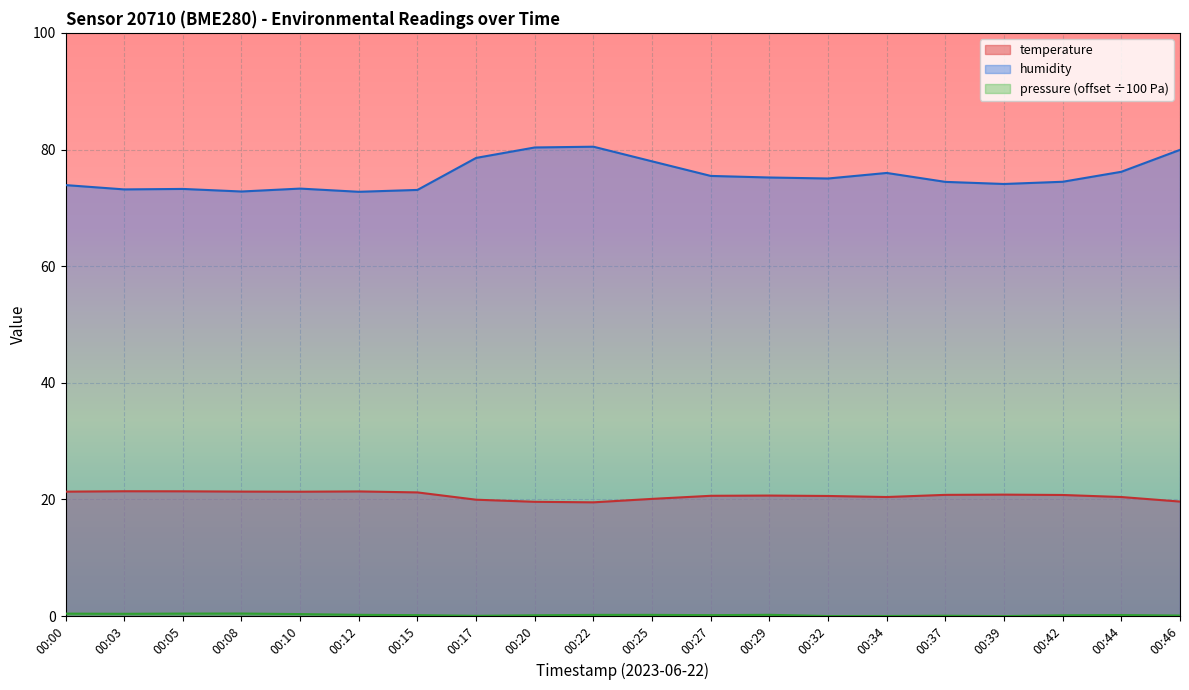

True or false: pressure_norm and humidity intersect in this chart.

False